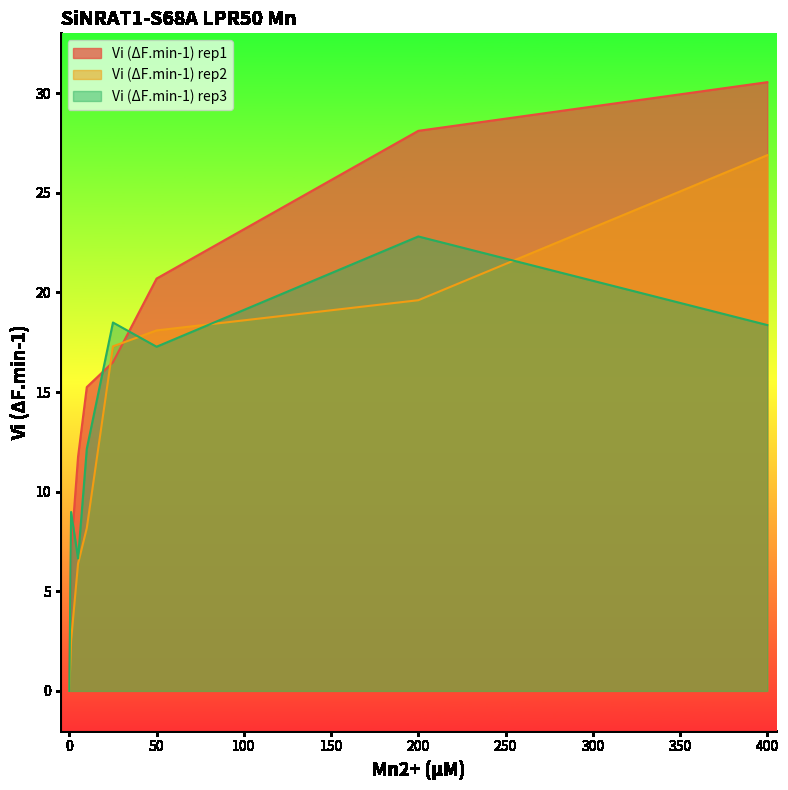

Is it true that Vi (ΔF.min-1) rep3 equals 14.9 at 1?

False